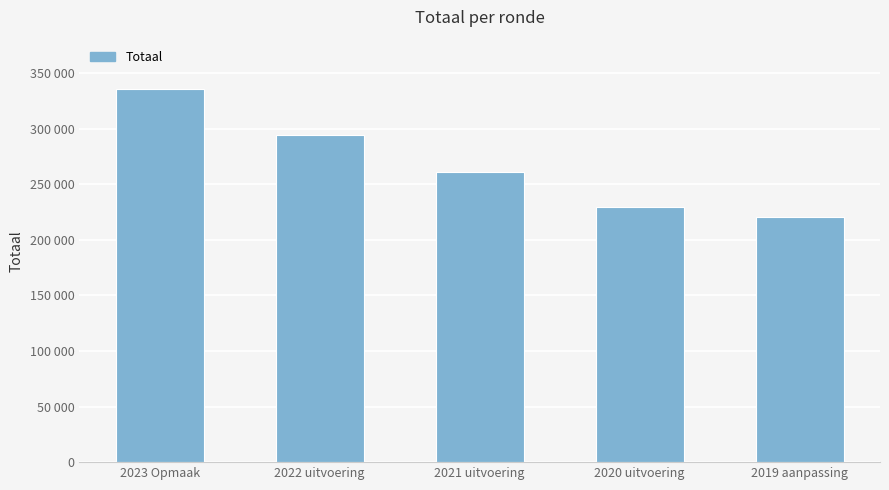

List the labels in order of value, smallest first.

2019 aanpassing, 2020 uitvoering, 2021 uitvoering, 2022 uitvoering, 2023 Opmaak